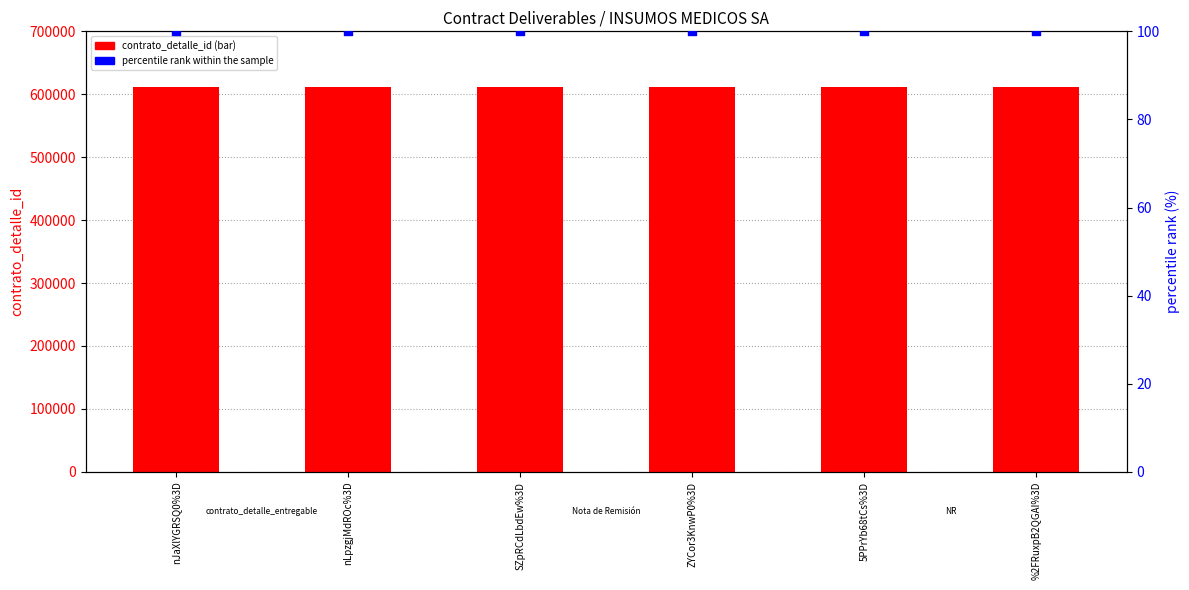

What are all the series names shown in the legend?

contrato_detalle_id, percentile rank within the sample